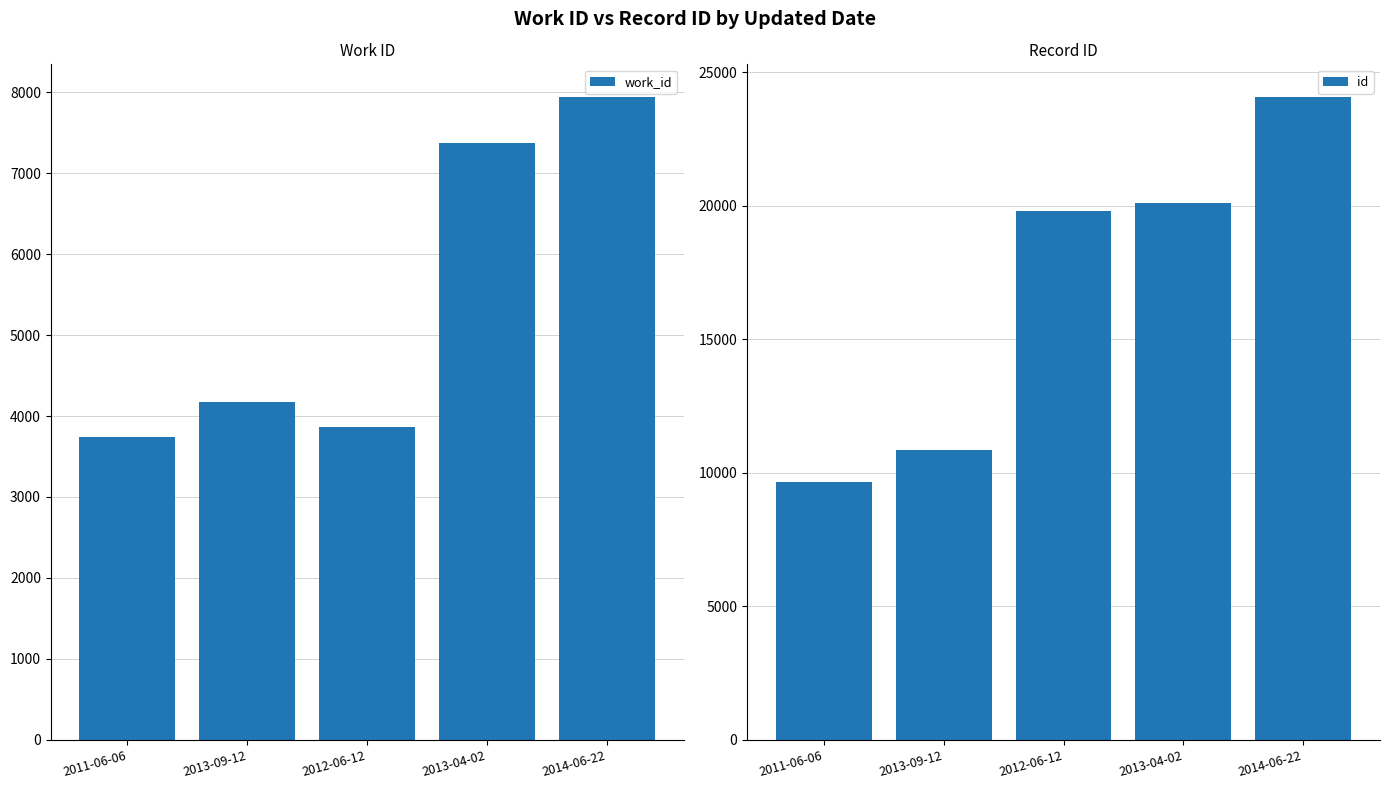

Between 2013-04-02 and 2014-06-22, which is larger?

2014-06-22